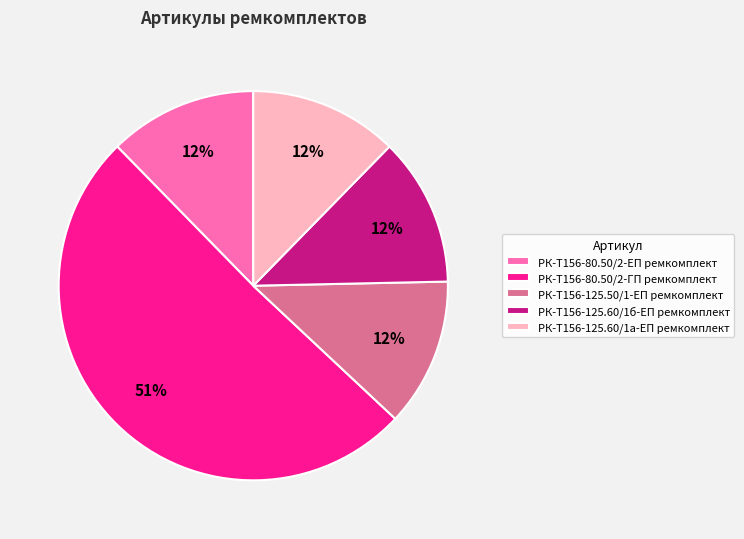

To the nearest percent, what is the average slice percentage?

20%